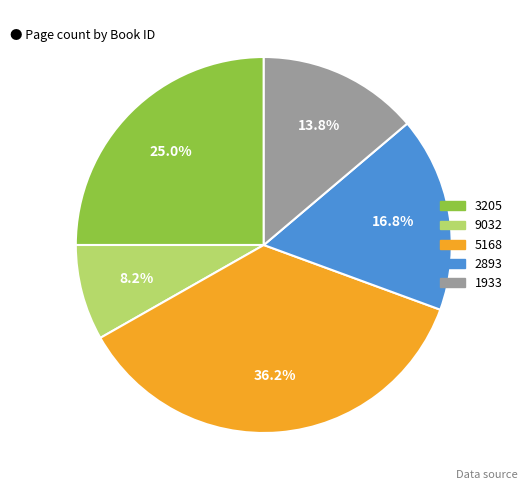

To the nearest percent, what is the difference between the 5168 and 3205 slice percentages?

11%